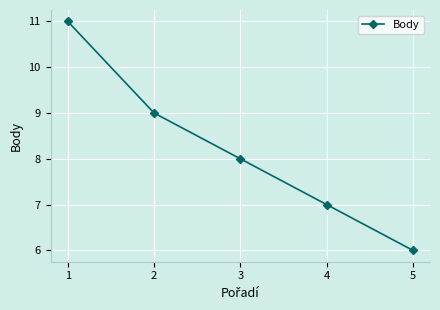

Reading left to right, transcribe all the data shown in this chart.

11	9	8	7	6